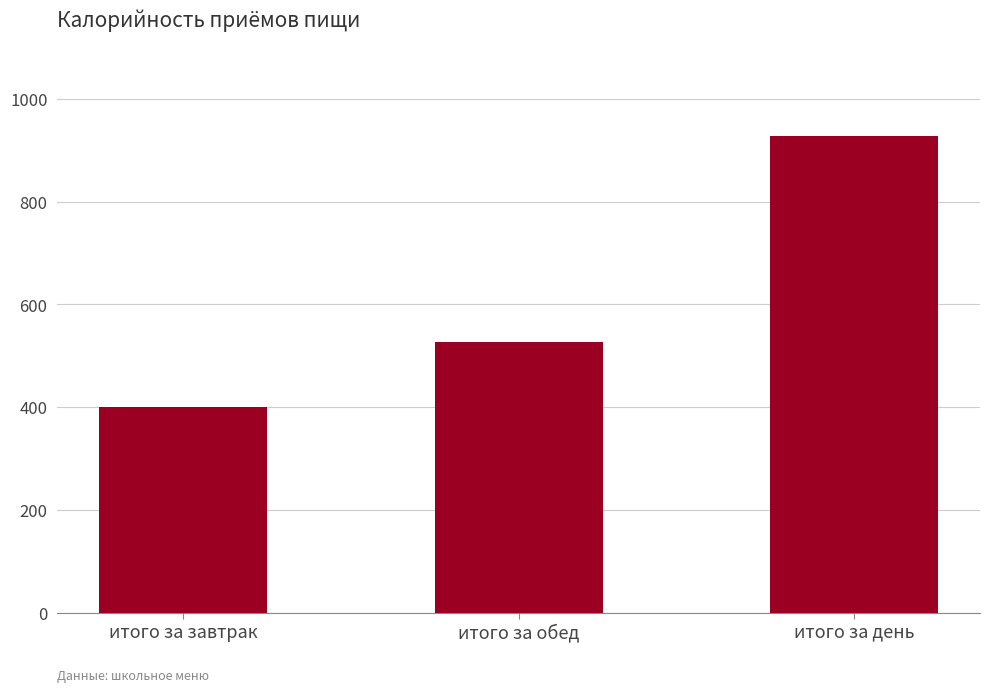

Which label corresponds to the largest value in the chart?

итого за день